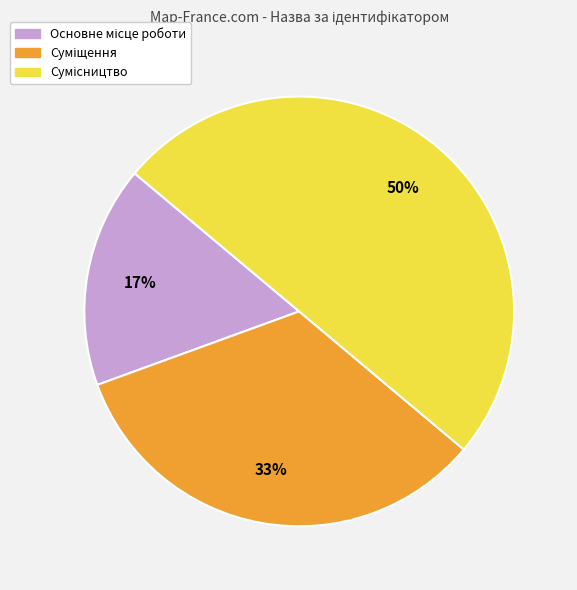

To the nearest percent, what is the difference between the largest and smallest slice percentages?

33%